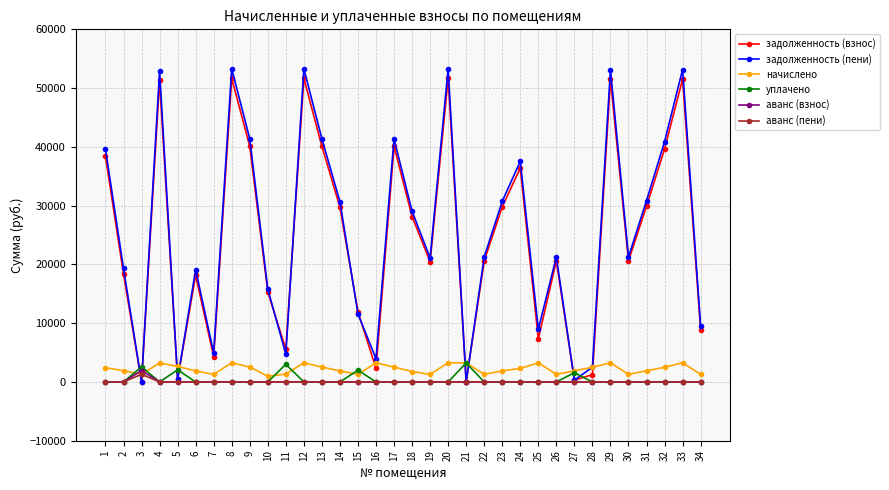

What is the difference between the maximum and minimum values in the аванс (пени) series?

1291.8